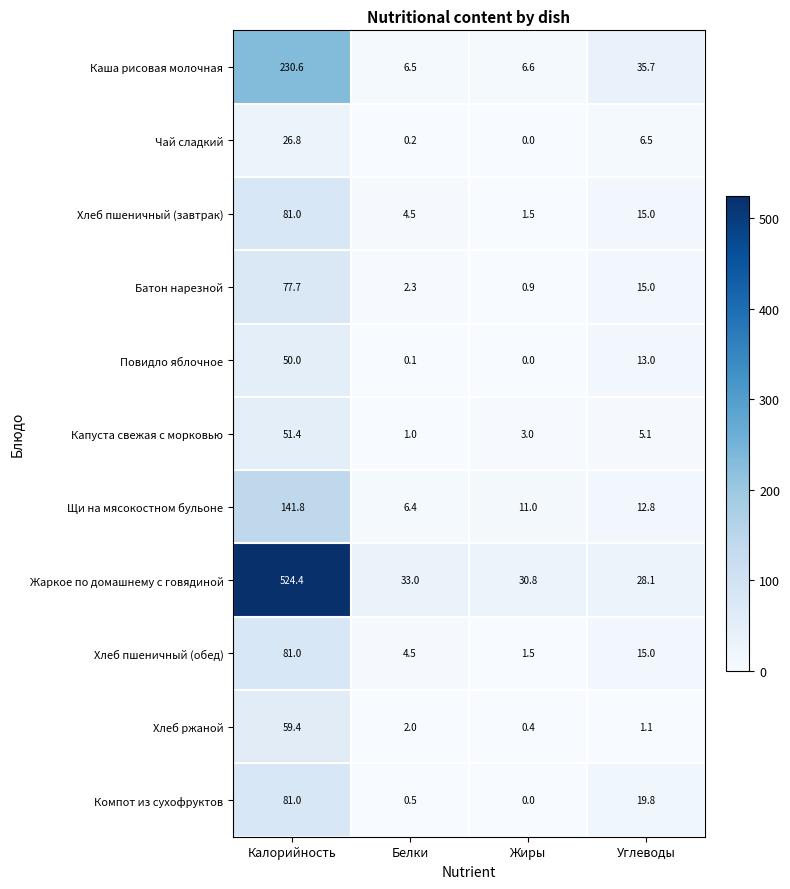

Between Жиры and Углеводы, which series saw the biggest shift?

Каша рисовая молочная